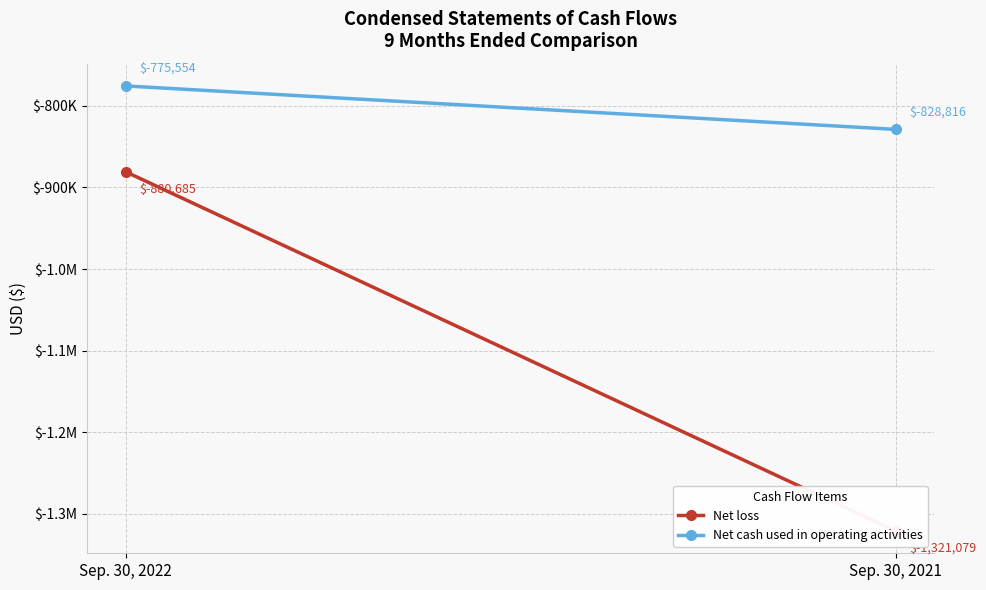

What is the total value across all series at Sep. 30, 2022?

-1656239